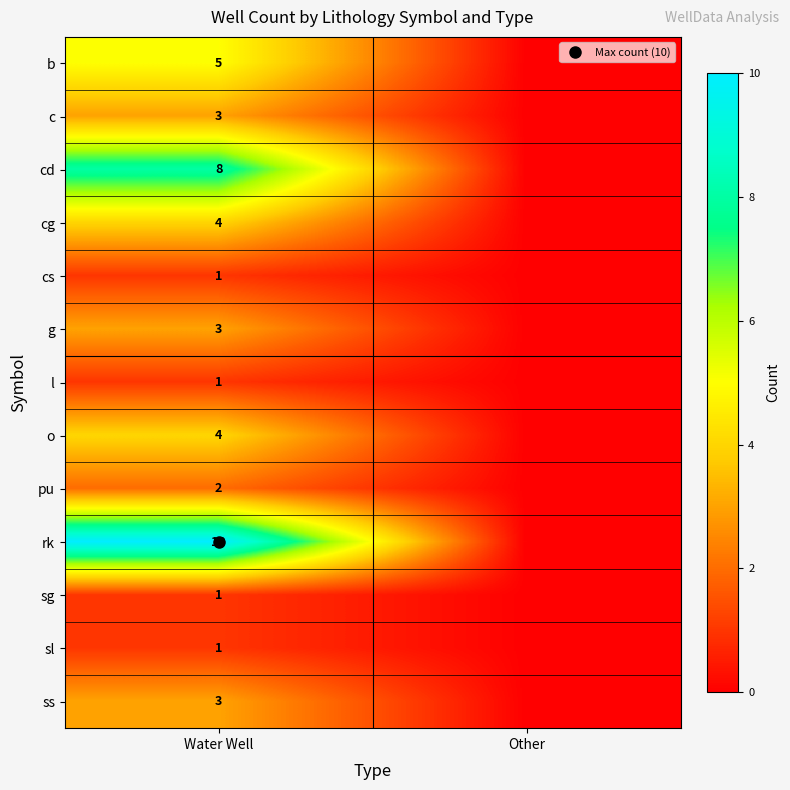

Which has a higher value, Water Well or Other?

Water Well